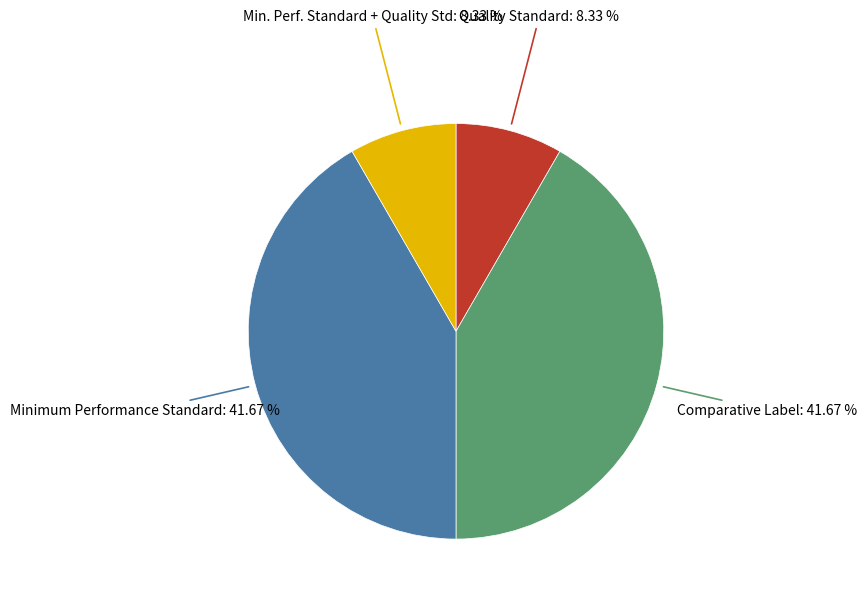

Does any single category account for the majority?

No